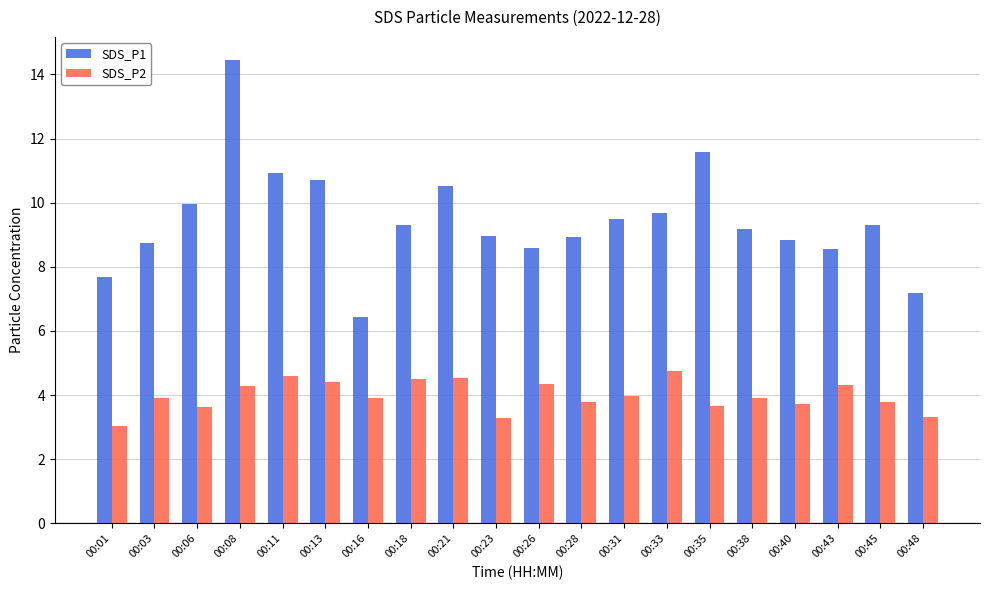

How many data points does each series have?

20